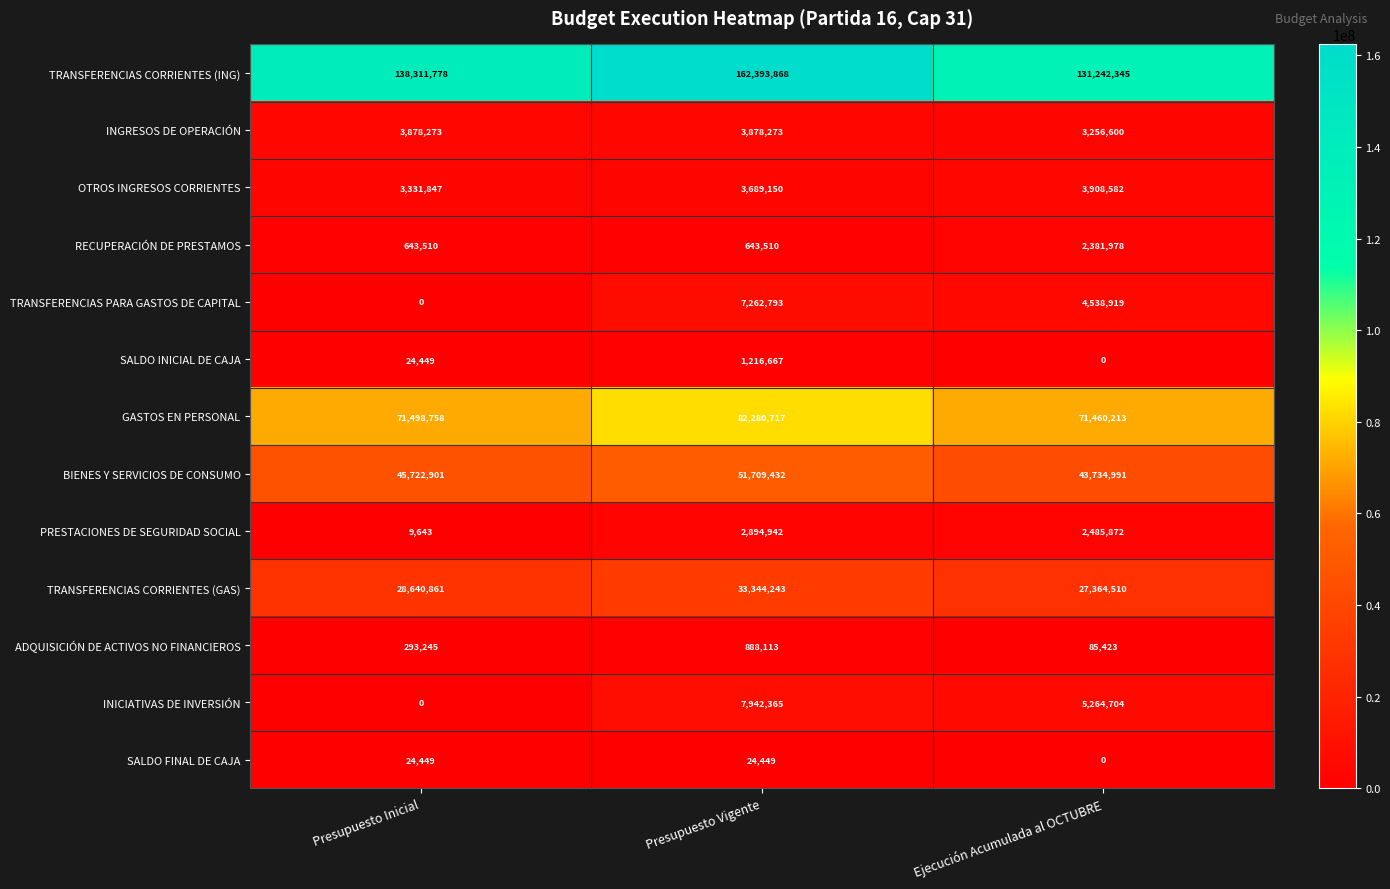

Which series changed the most between Presupuesto Inicial and Ejecución Acumulada al OCTUBRE?

TRANSFERENCIAS CORRIENTES (ING)